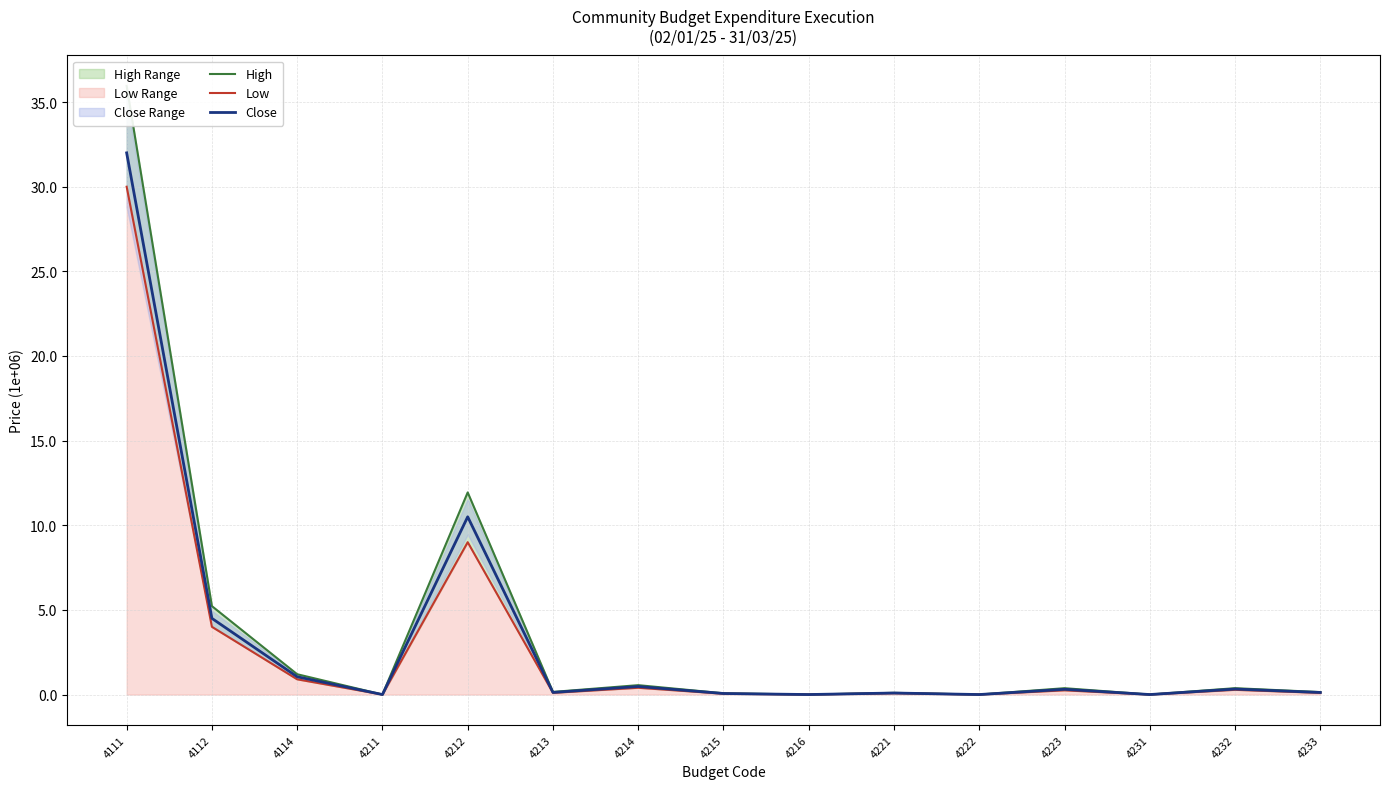

True or false: High and Close intersect in this chart.

False